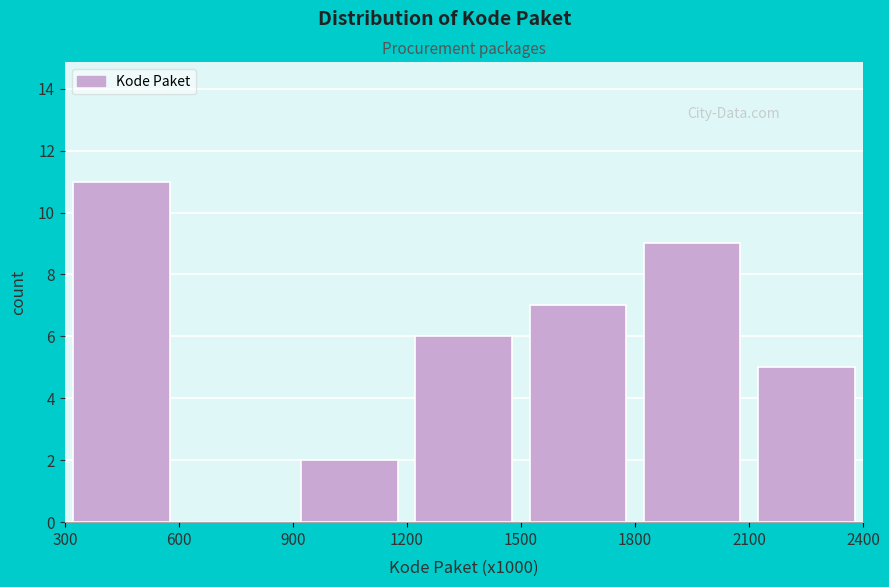

Over which range of the x-axis is the bar tallest?

300 to 600